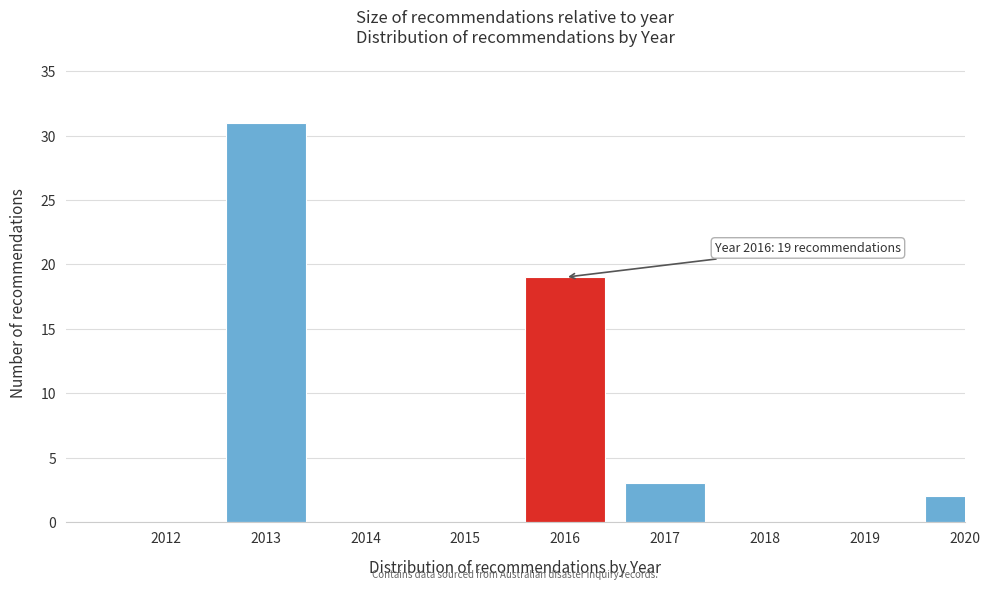

Reading left to right, what are all the values shown in this chart?

2012=0	2013=31	2014=0	2015=0	2016=19	2017=3	2018=0	2019=0	2020=2